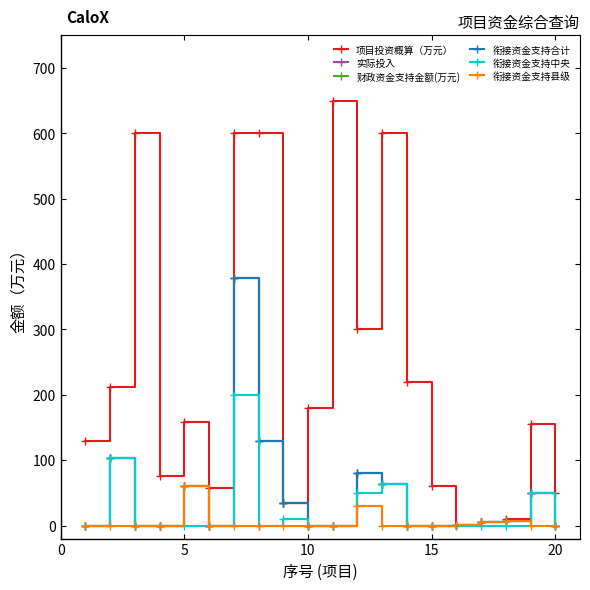

Is this an area chart (filled region under the line)?

No